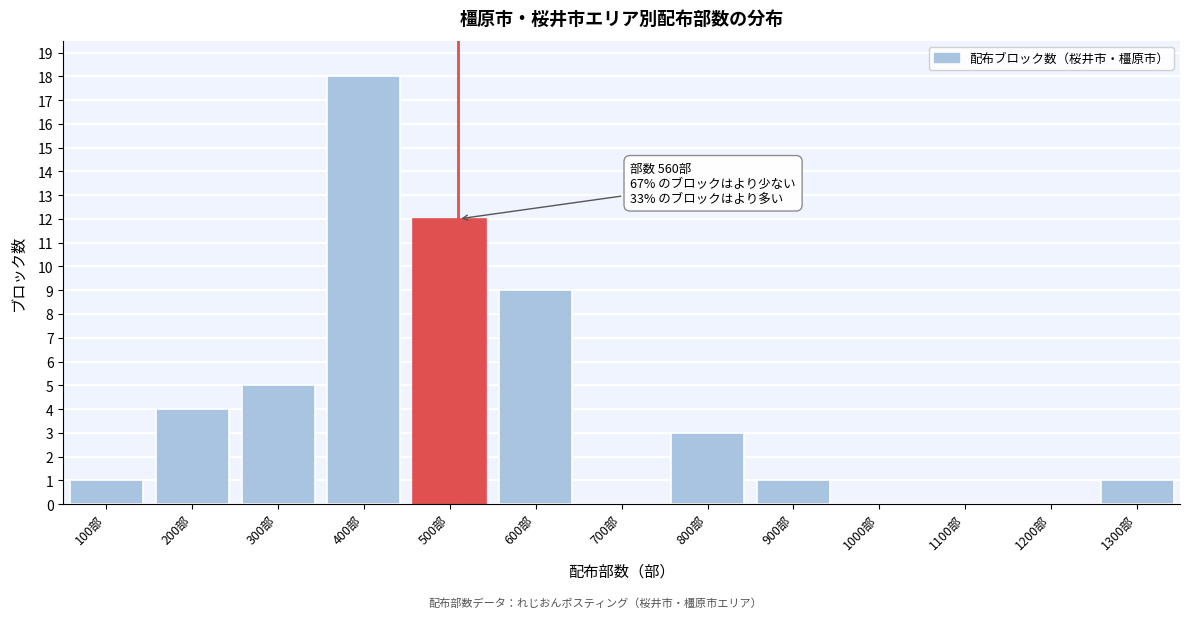

Reading right to left, transcribe all the data shown in this chart.

1300部=1	1200部=0	1100部=0	1000部=0	900部=1	800部=3	700部=0	600部=9	500部=12	400部=18	300部=5	200部=4	100部=1